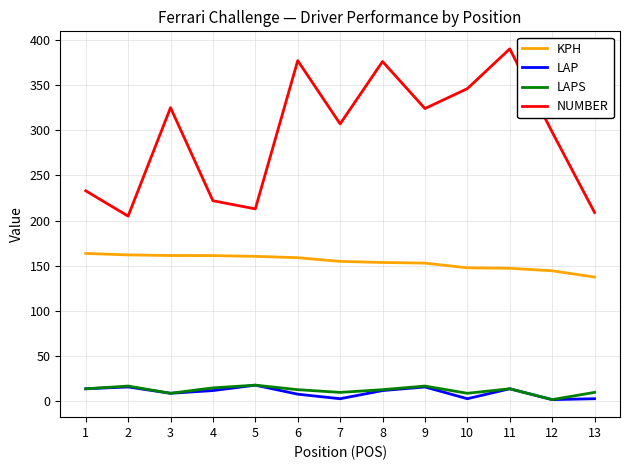

Read the KPH value at 10.

147.8